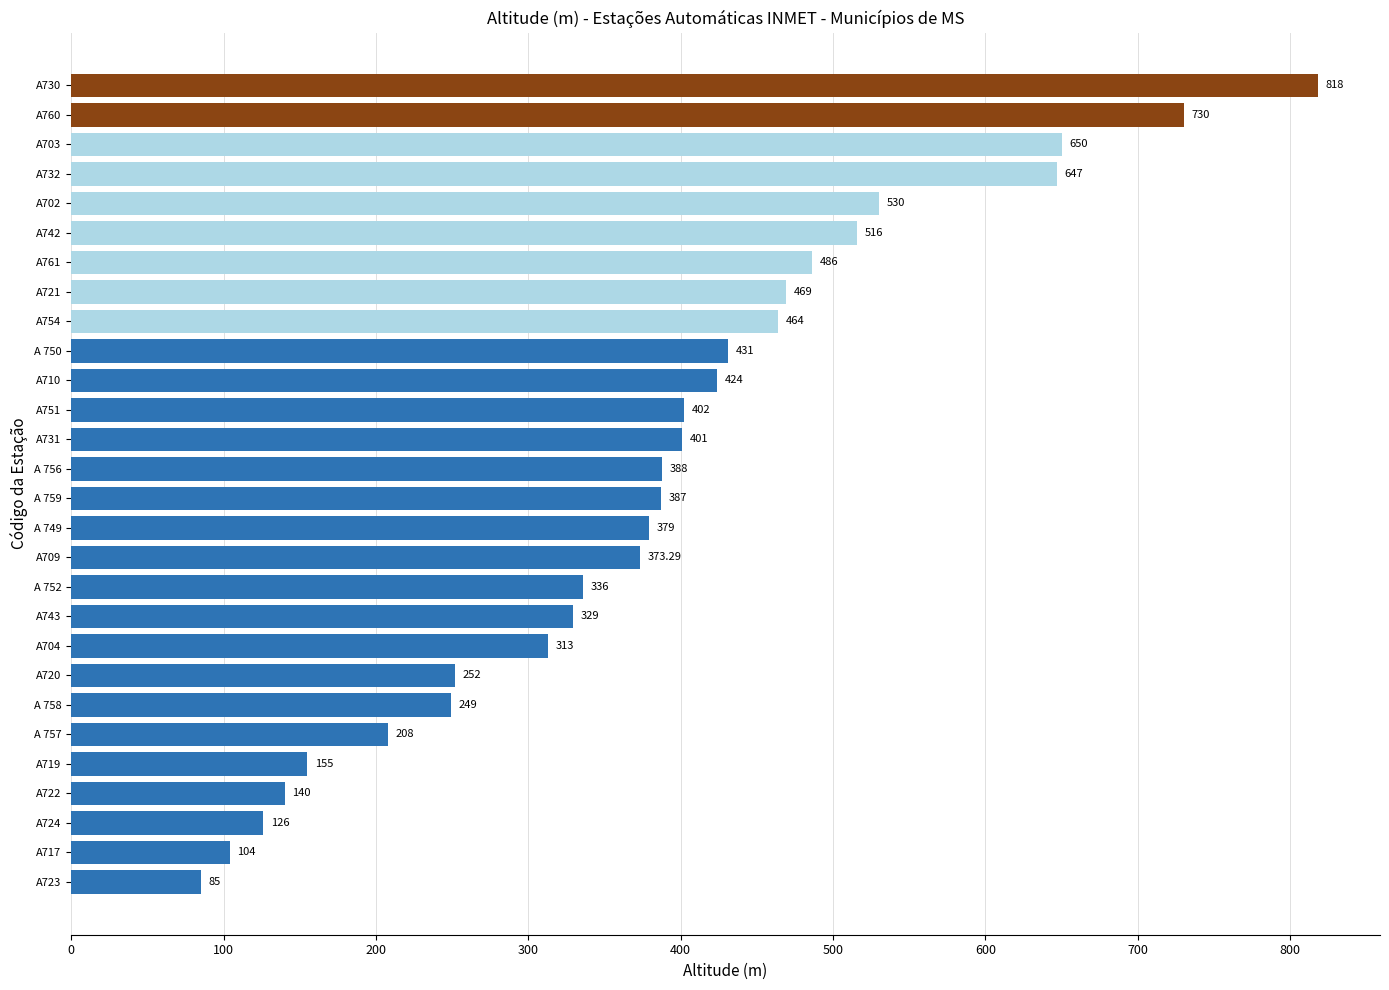

What is the difference between the second highest and minimum values?

645.0